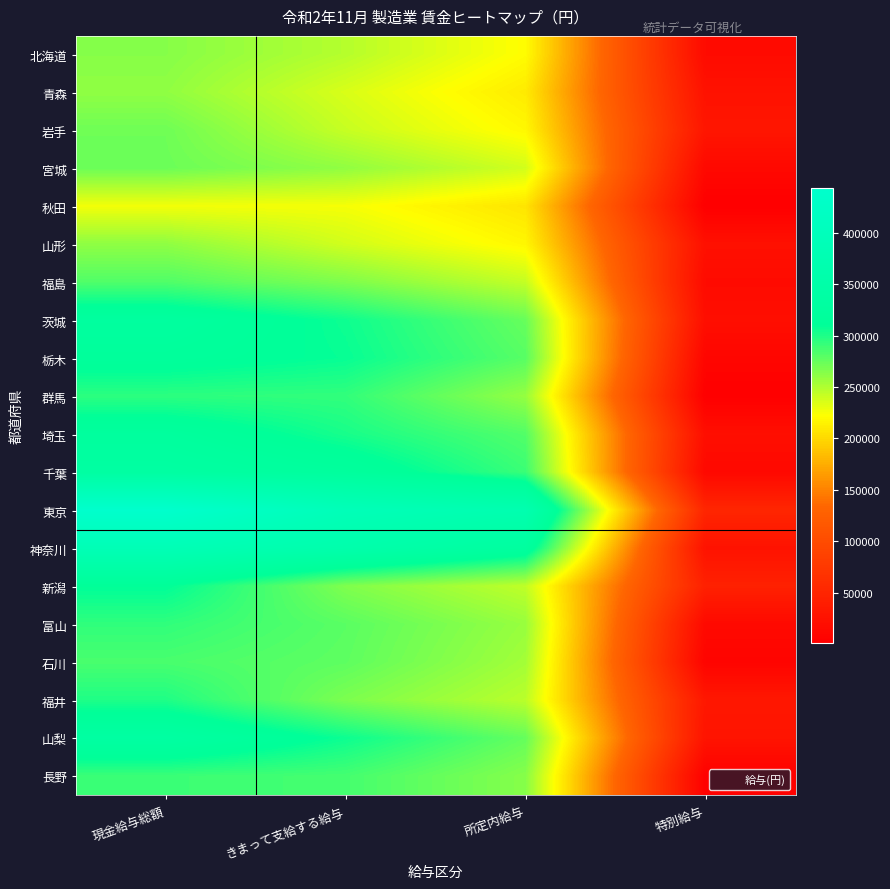

Count the number of categories in the chart.

4